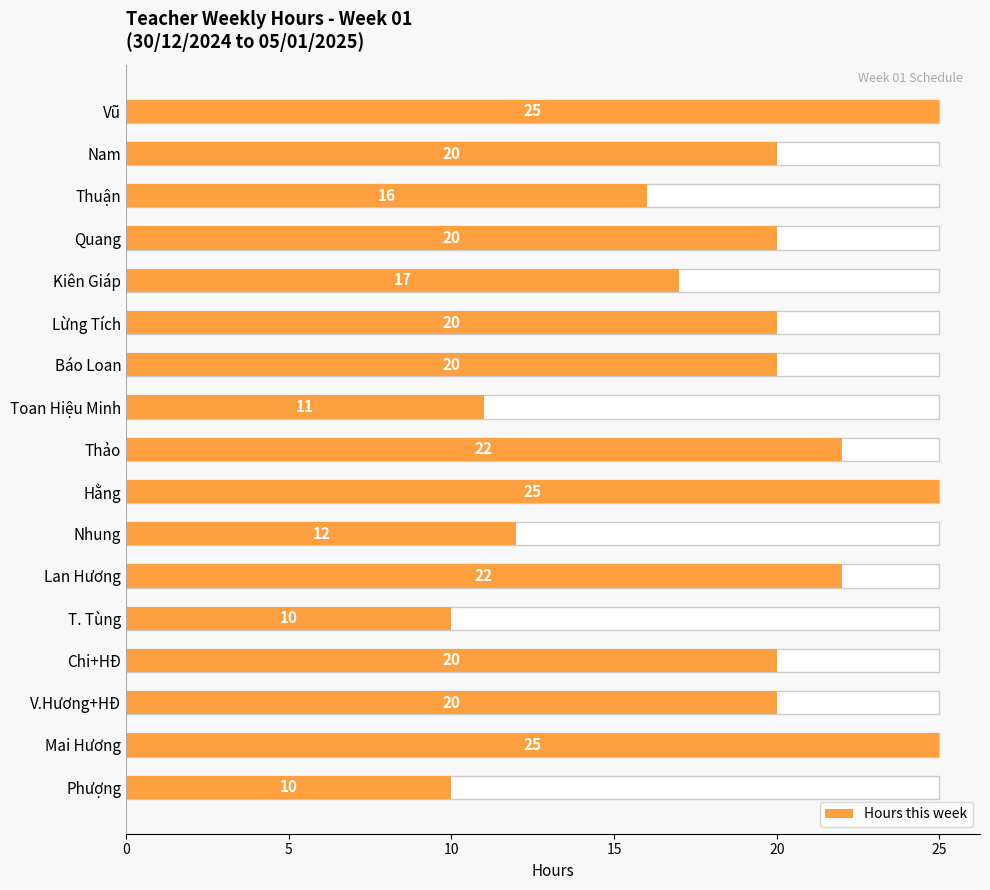

Does the chart contain any negative values?

No